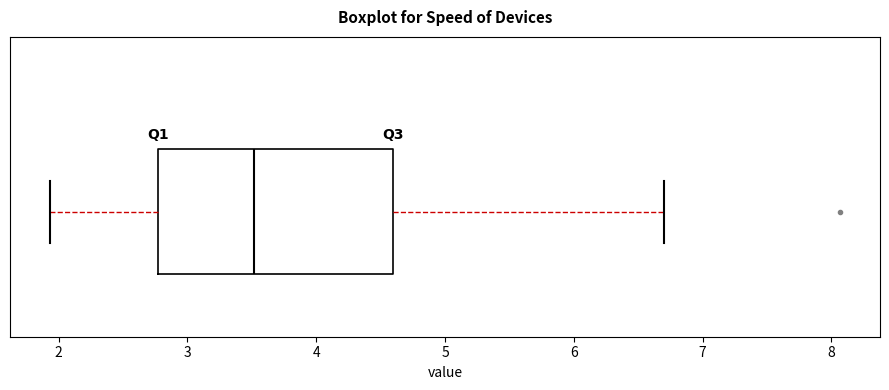

Read this box plot against the x-axis: the position of the median line, the range covered by the box, and the ends of both whiskers. The values are not printed on the chart, so give them approximately, as read against the axis.

median 3.5, box 2.8 to 4.6, whiskers 1.9 to 6.7